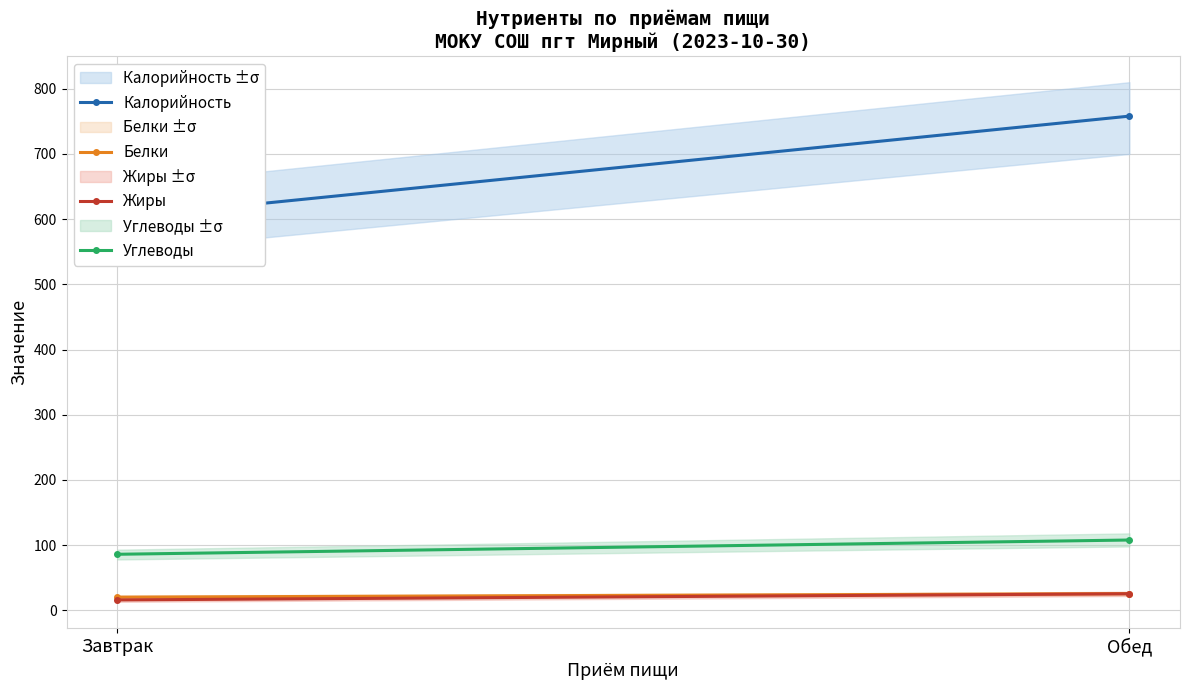

What is the difference between the Белки values at Завтрак and Обед?

5.4